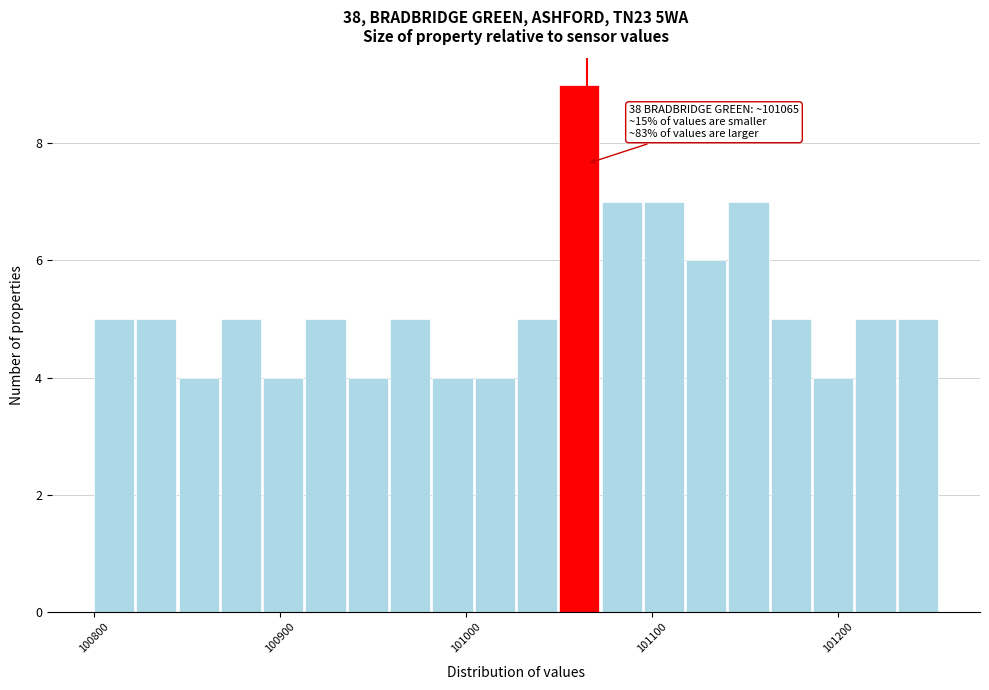

Read against the x-axis, roughly where is the centre of the tallest bar?

101060